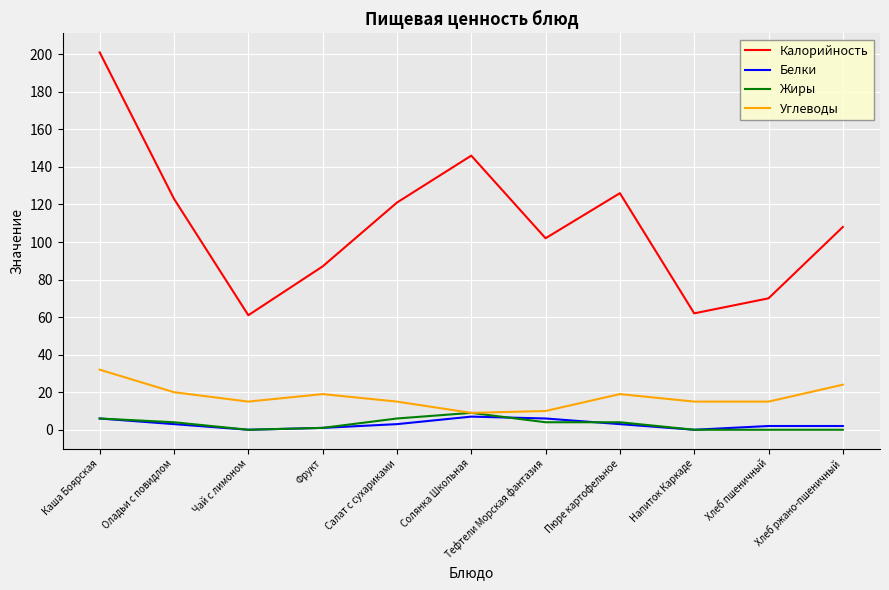

What value does the Углеводы series have at Напиток Каркаде, to the nearest 10?

20